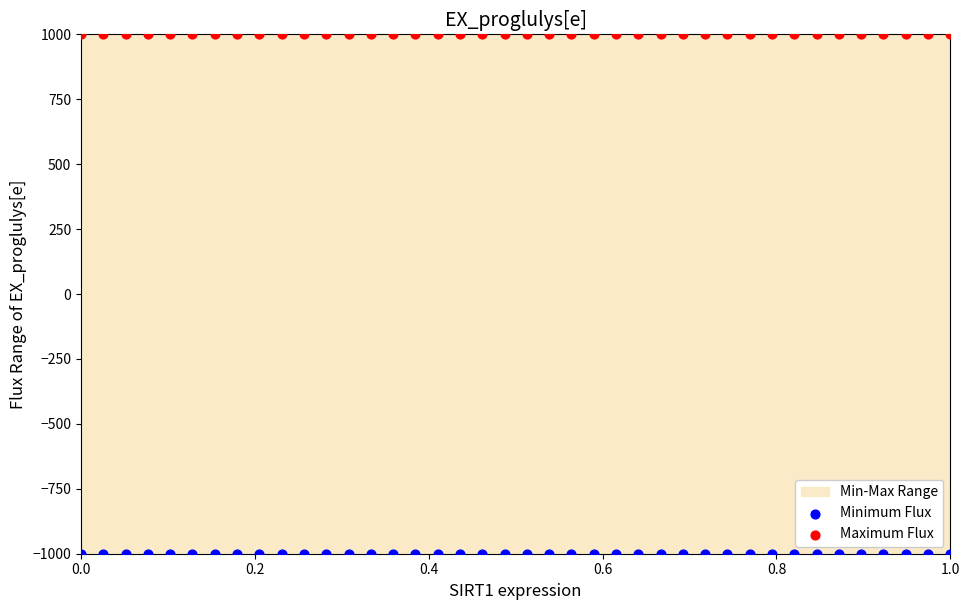

Which series contains the lowest Y value?

Minimum Flux